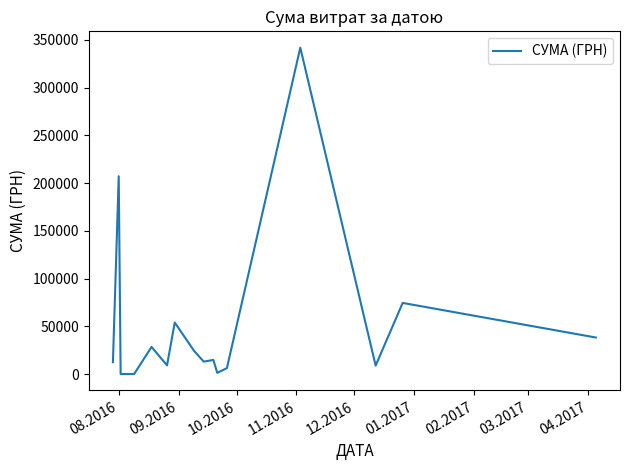

What is the greatest value displayed?

341851.2